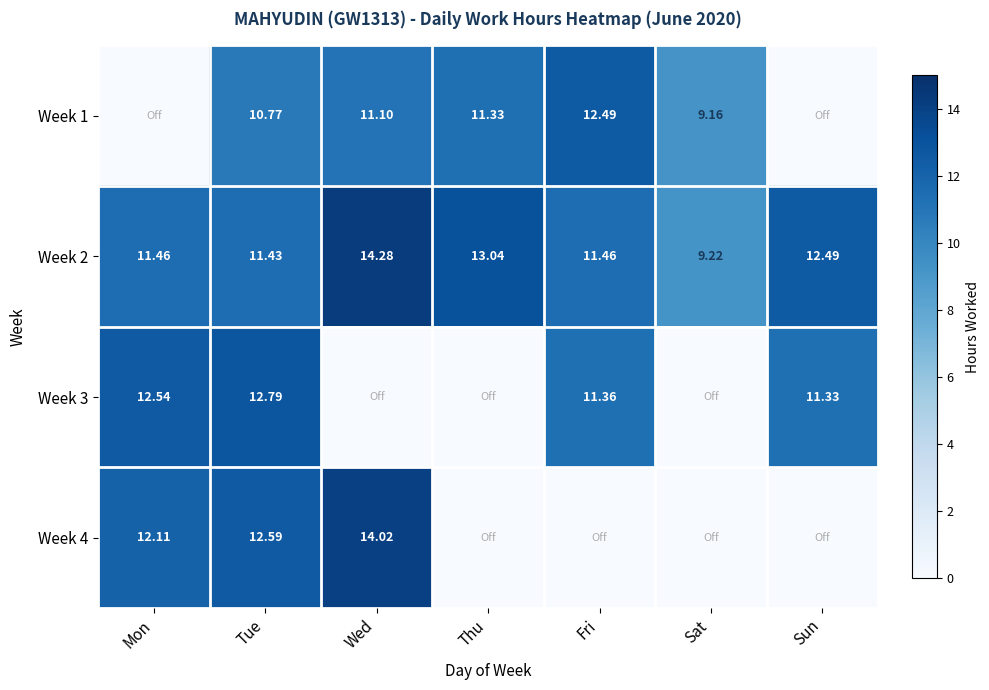

Where is Week 2 nearest to the value 11?

Tue